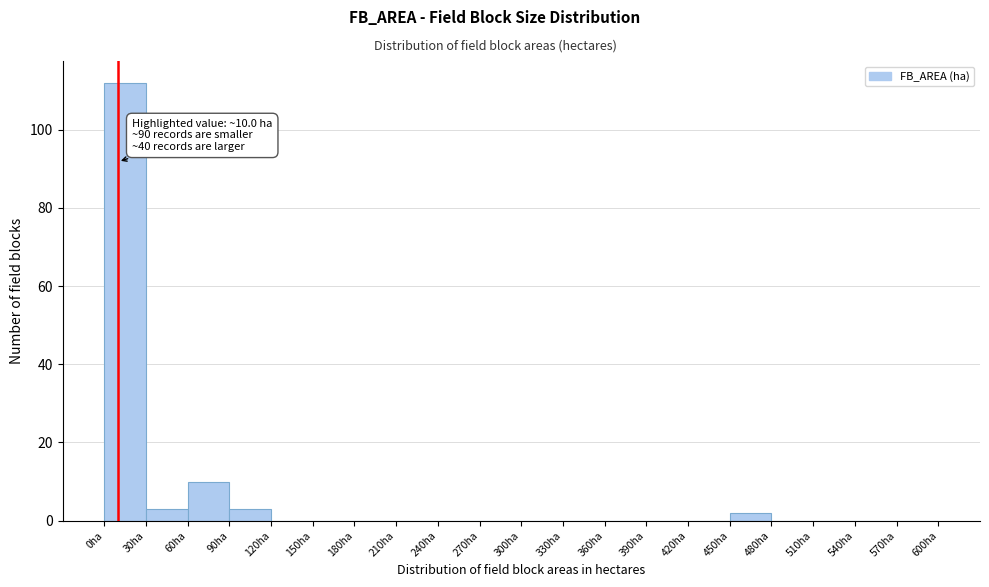

Over which range of the x-axis is the bar tallest?

0 to 30